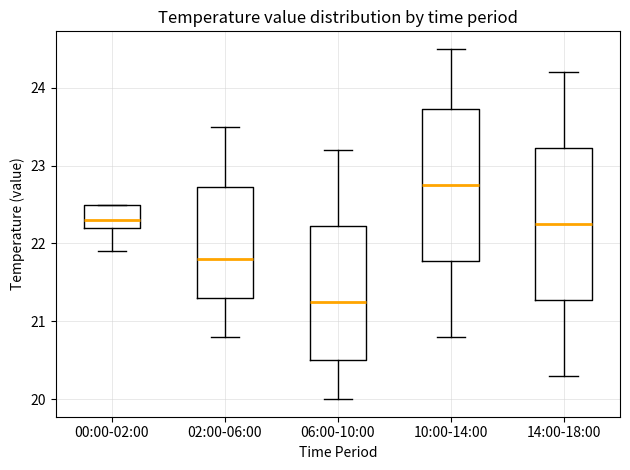

Reading left to right, read every box against the y-axis: the position of its median line, the range the box covers, and the ends of its whiskers. The values are not printed on the chart, so give them approximately, as read against the axis.

00:00-02:00: median 22.3, box 22.2 to 22.5, whiskers 21.9 to 22.5
02:00-06:00: median 21.8, box 21.3 to 22.7, whiskers 20.8 to 23.5
06:00-10:00: median 21.3, box 20.5 to 22.2, whiskers 20.0 to 23.2
10:00-14:00: median 22.8, box 21.8 to 23.7, whiskers 20.8 to 24.5
14:00-18:00: median 22.3, box 21.3 to 23.2, whiskers 20.3 to 24.2